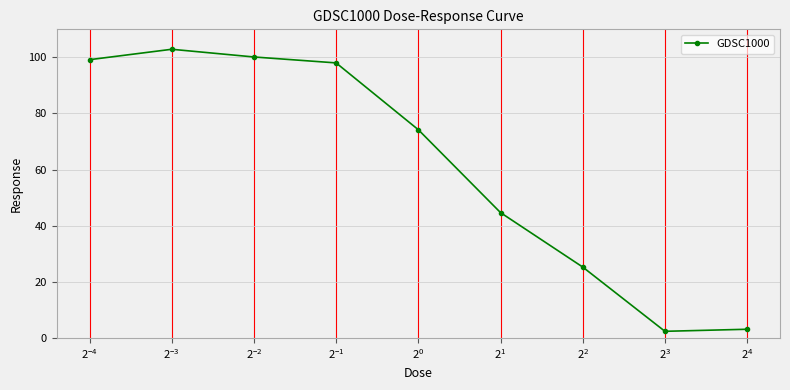

How many values are below 74?

4